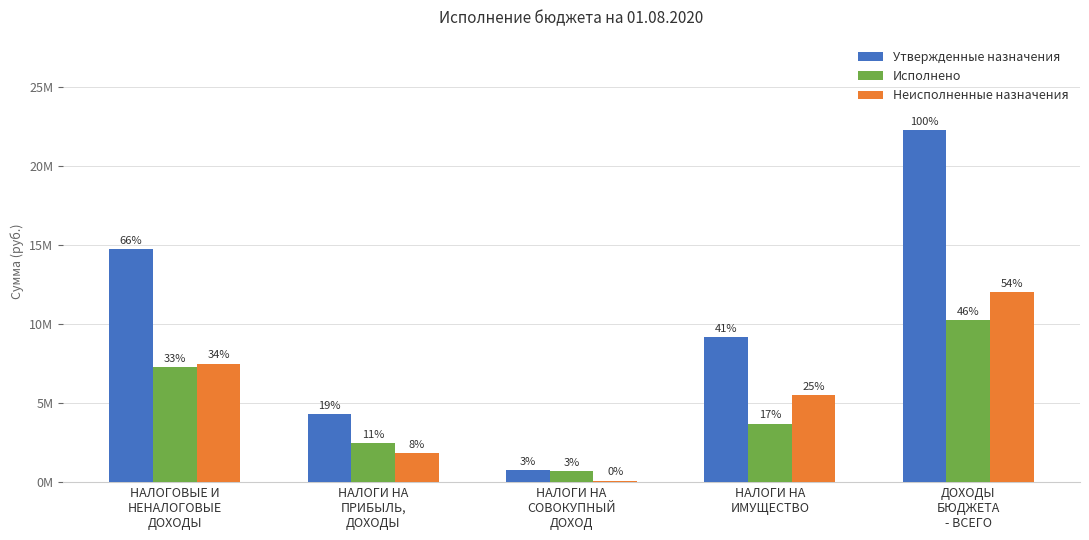

Count the Утвержденные назначения values in the range 4320300 to 14760900.

3